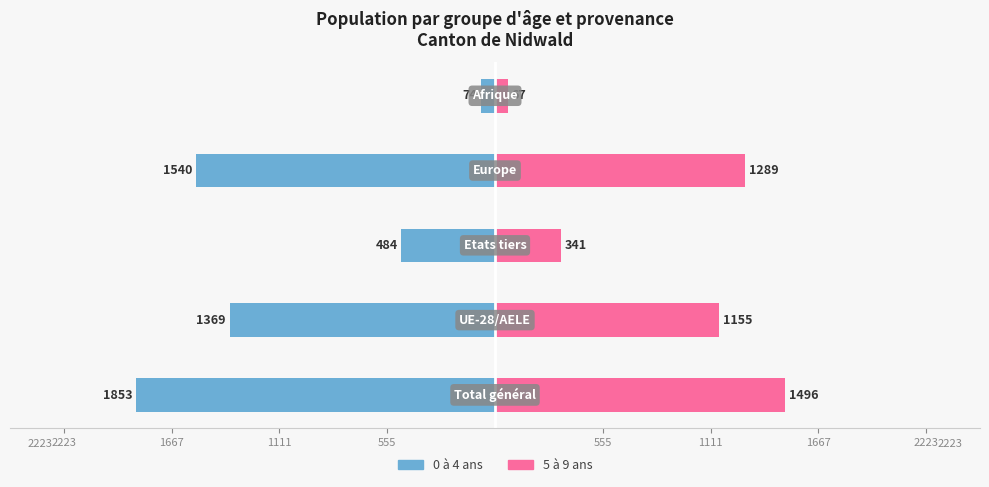

Which series changed the most between 2223 and 555?

0 à 4 ans